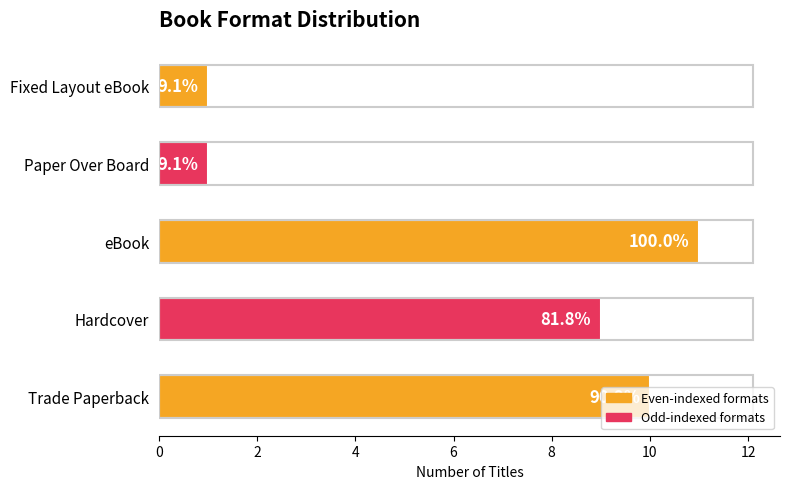

Are the bars horizontal?

Yes